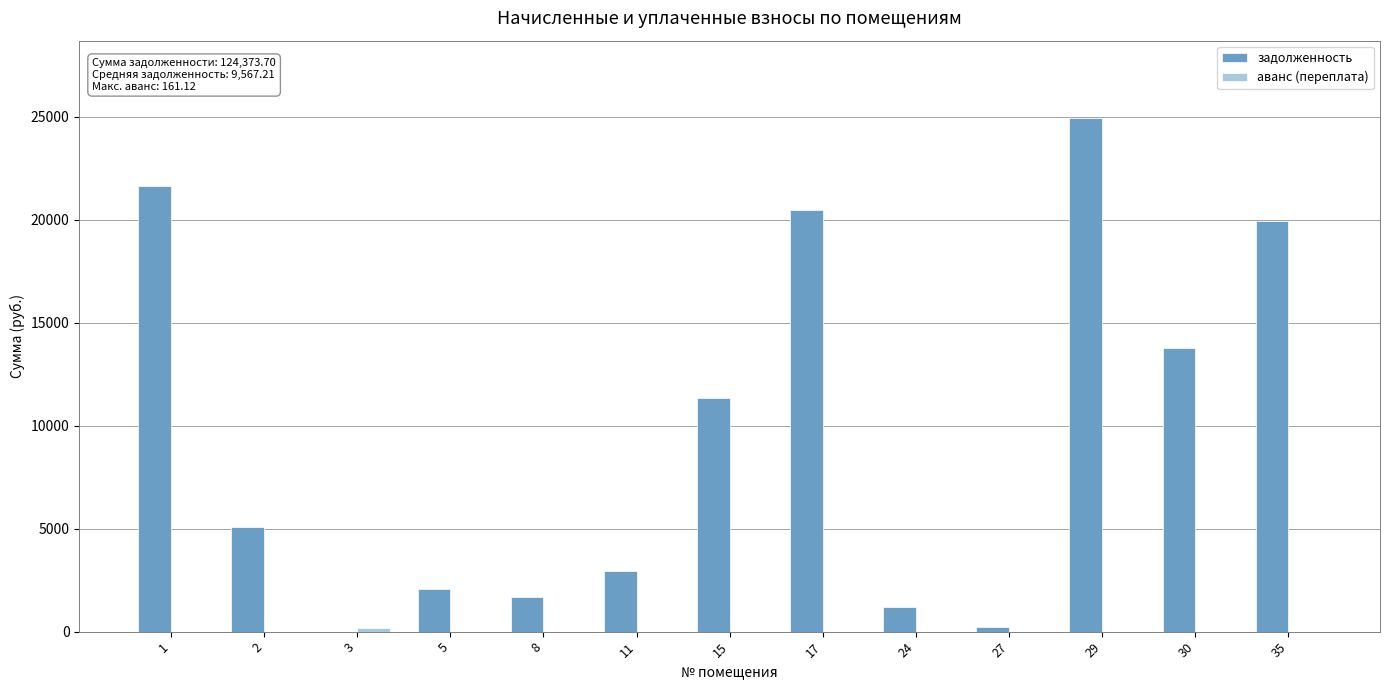

What is the sum of all задолженность values?

125314.3